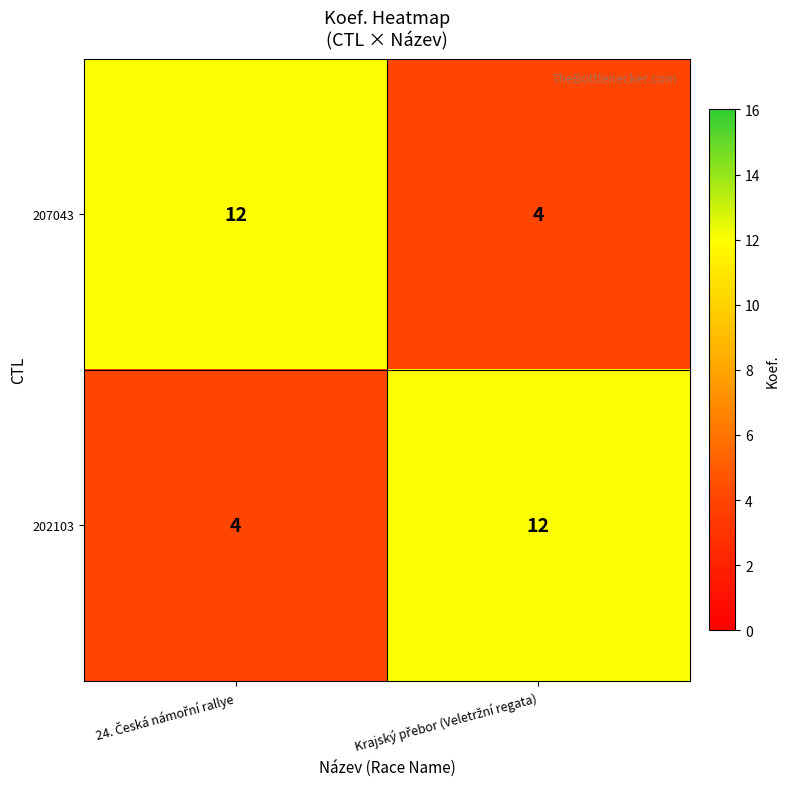

What is the sum of all 207043 values?

16